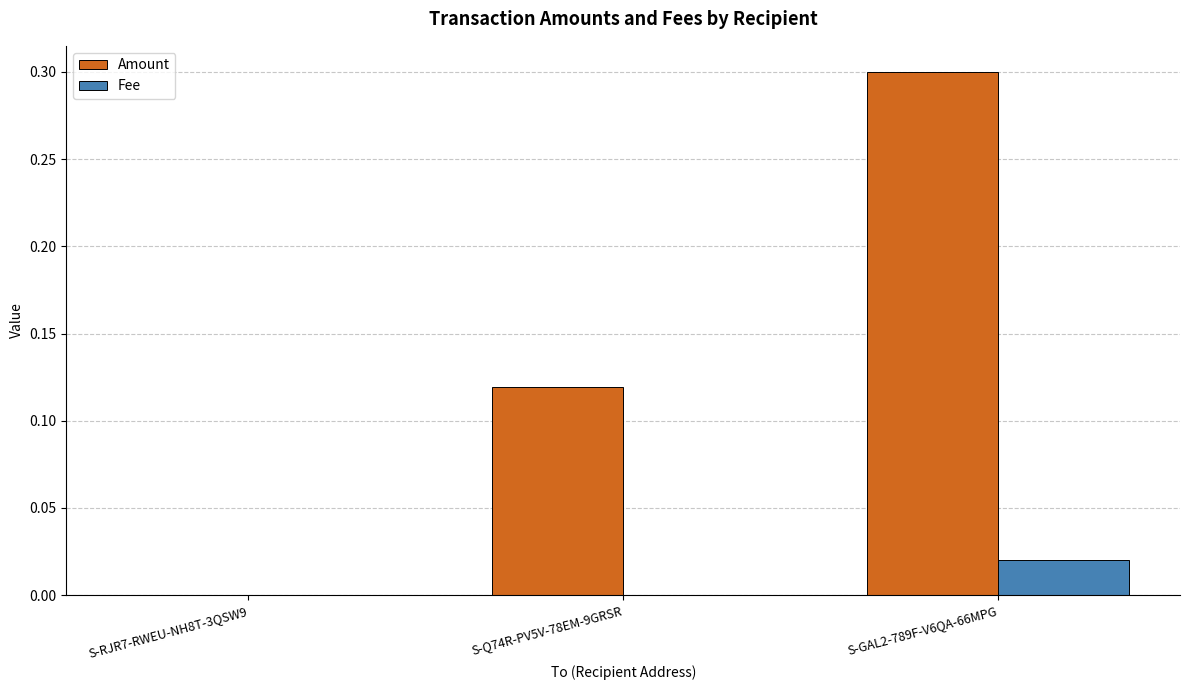

True or false: Fee has a value of 0.0 at S-Q74R-PV5V-78EM-9GRSR.

True